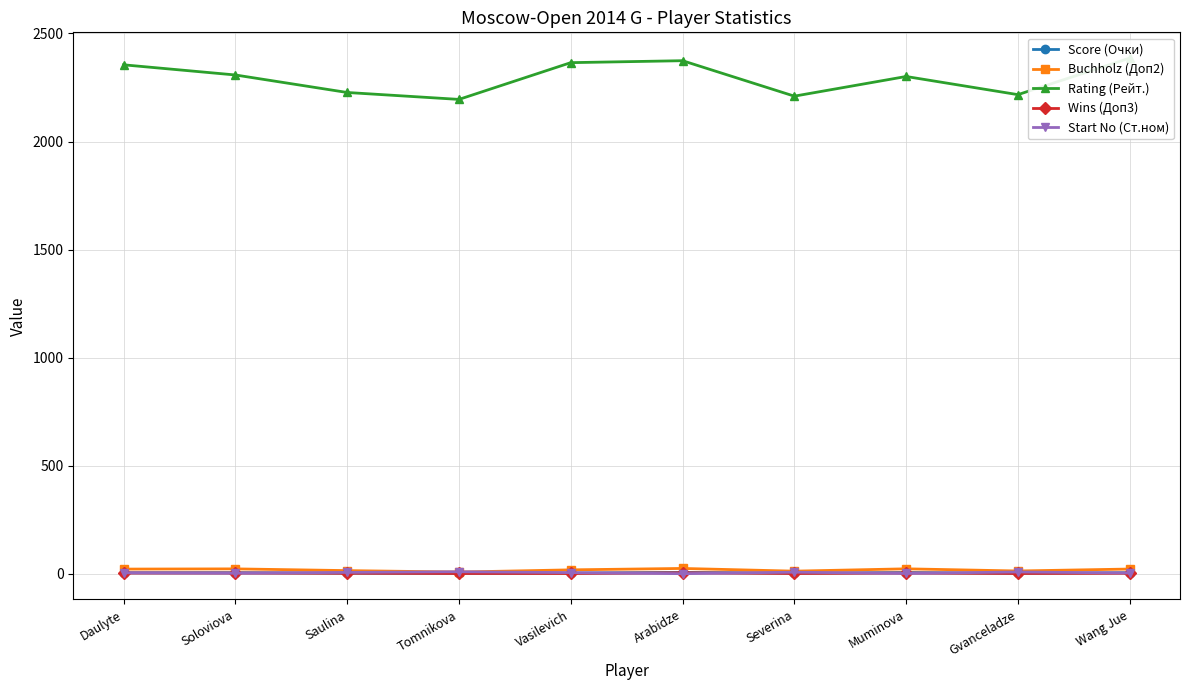

Which series ends up on top after the final intersection of Start No (Ст.ном) and Wins (Доп3)?

Start No (Ст.ном)